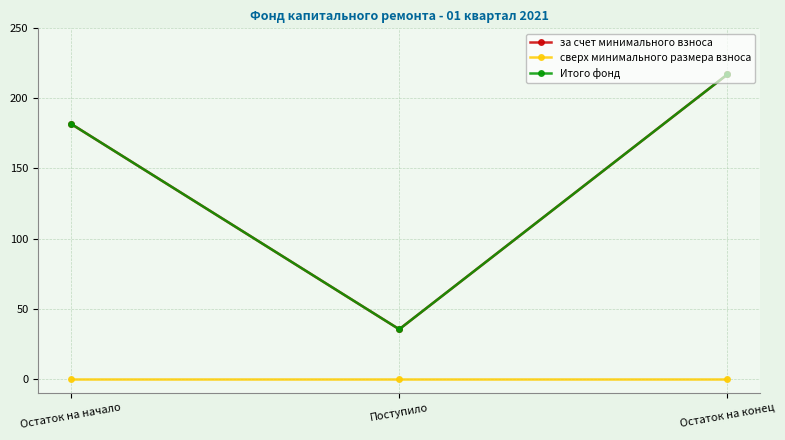

Between Остаток на конец and Остаток на начало, which is larger?

Остаток на конец